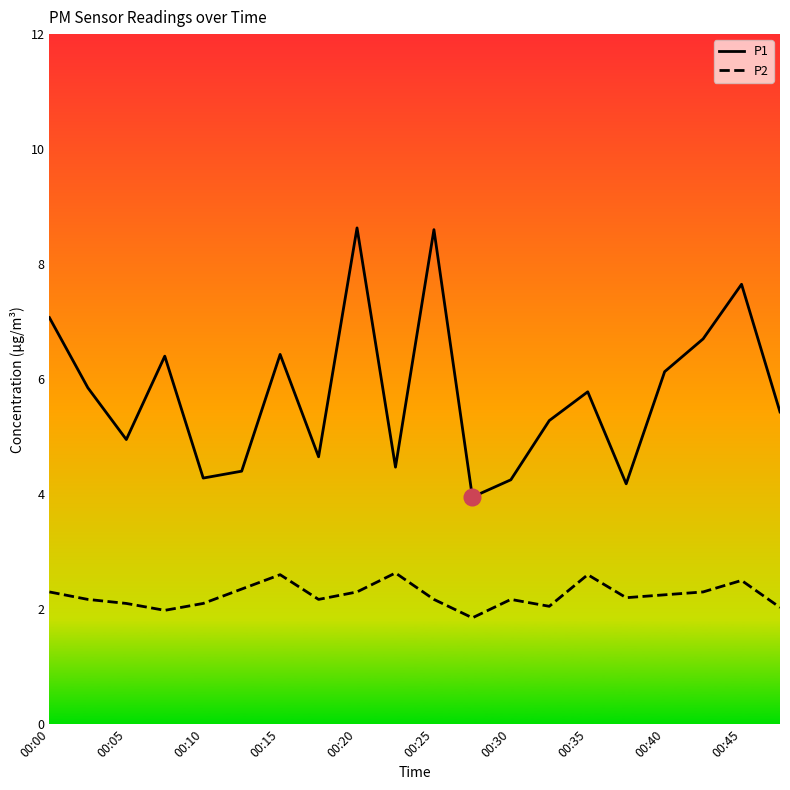

What is the difference between the maximum and minimum values in the P2 series?

0.8